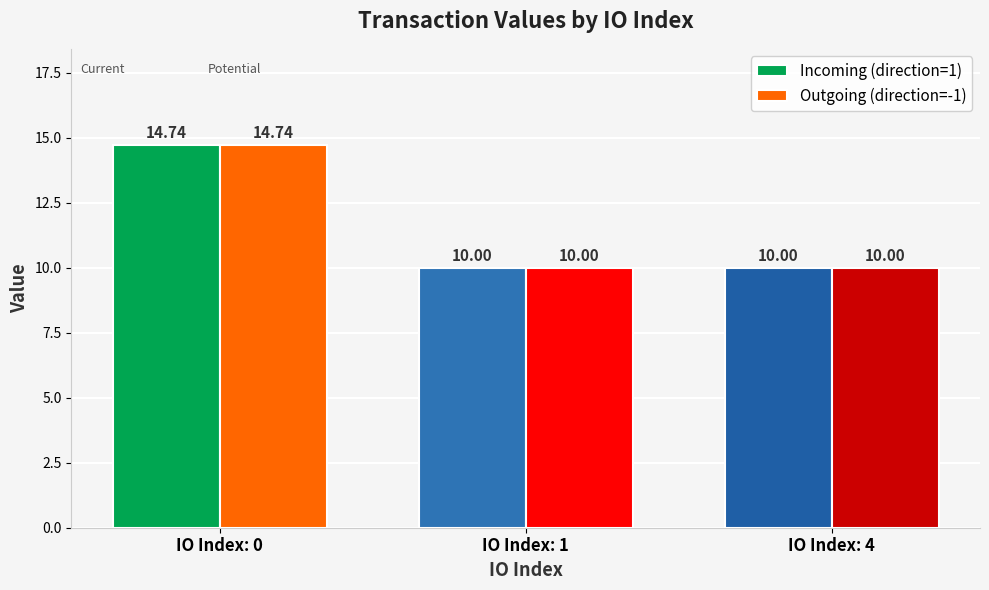

How many Outgoing (direction=-1) values are between 10 and 14?

2